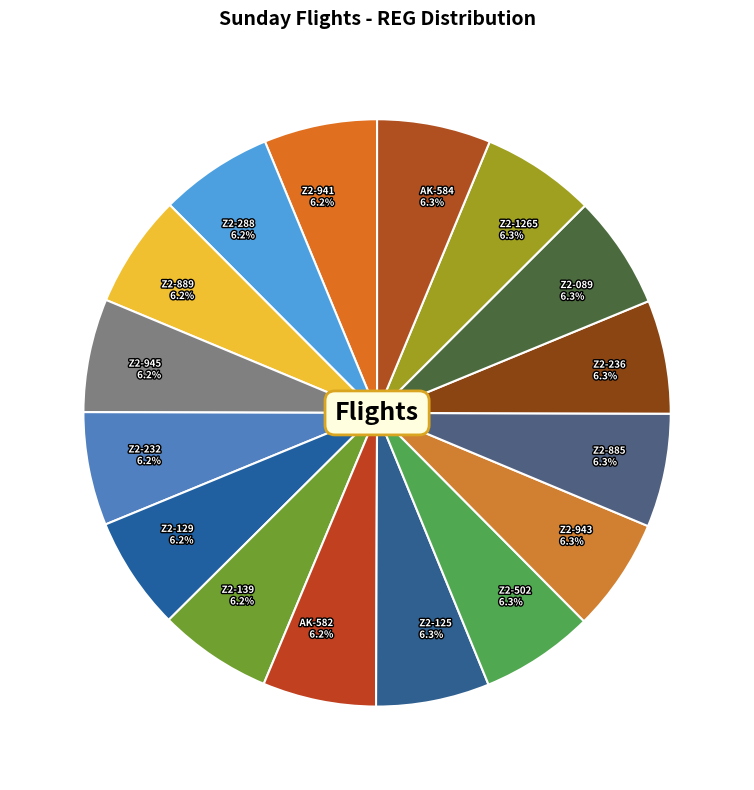

What portion of the pie excludes Z2-502?

93.7%